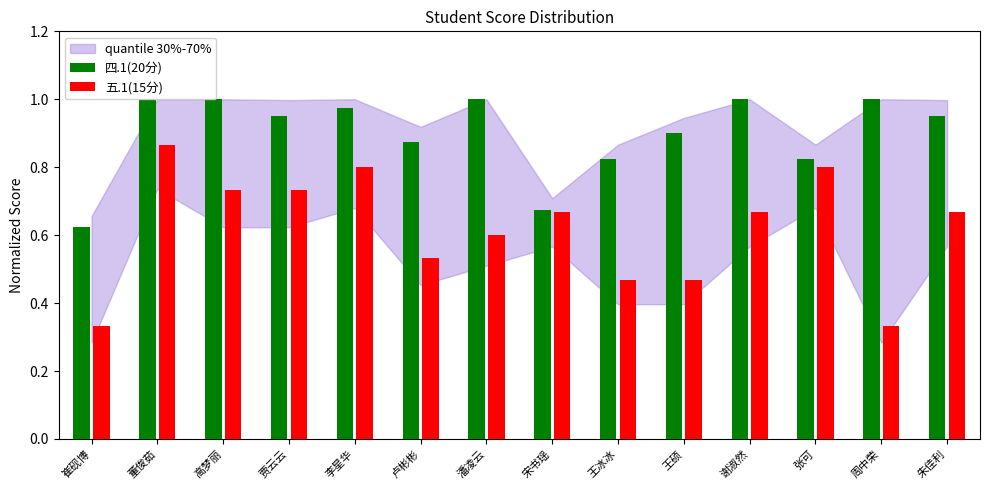

Which series has the largest range (max minus min)?

五.1(15分)